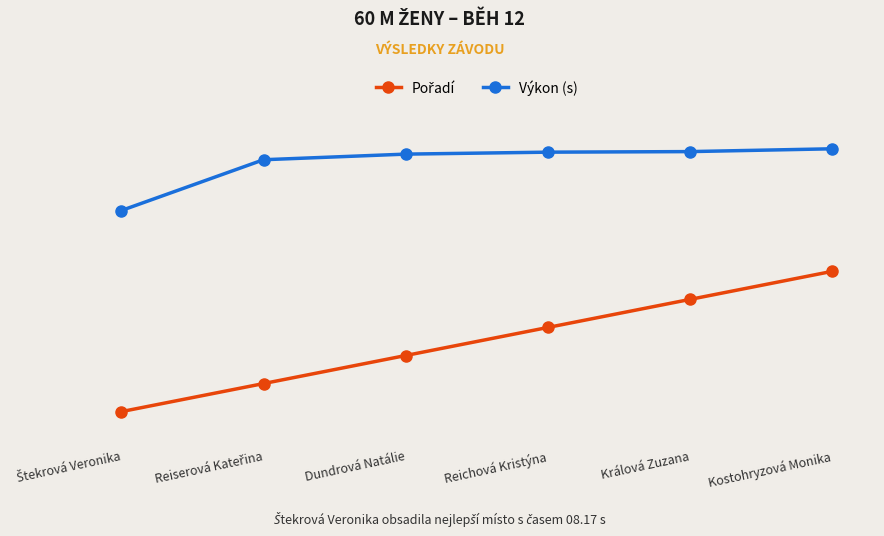

Is this an area chart (filled region under the line)?

No